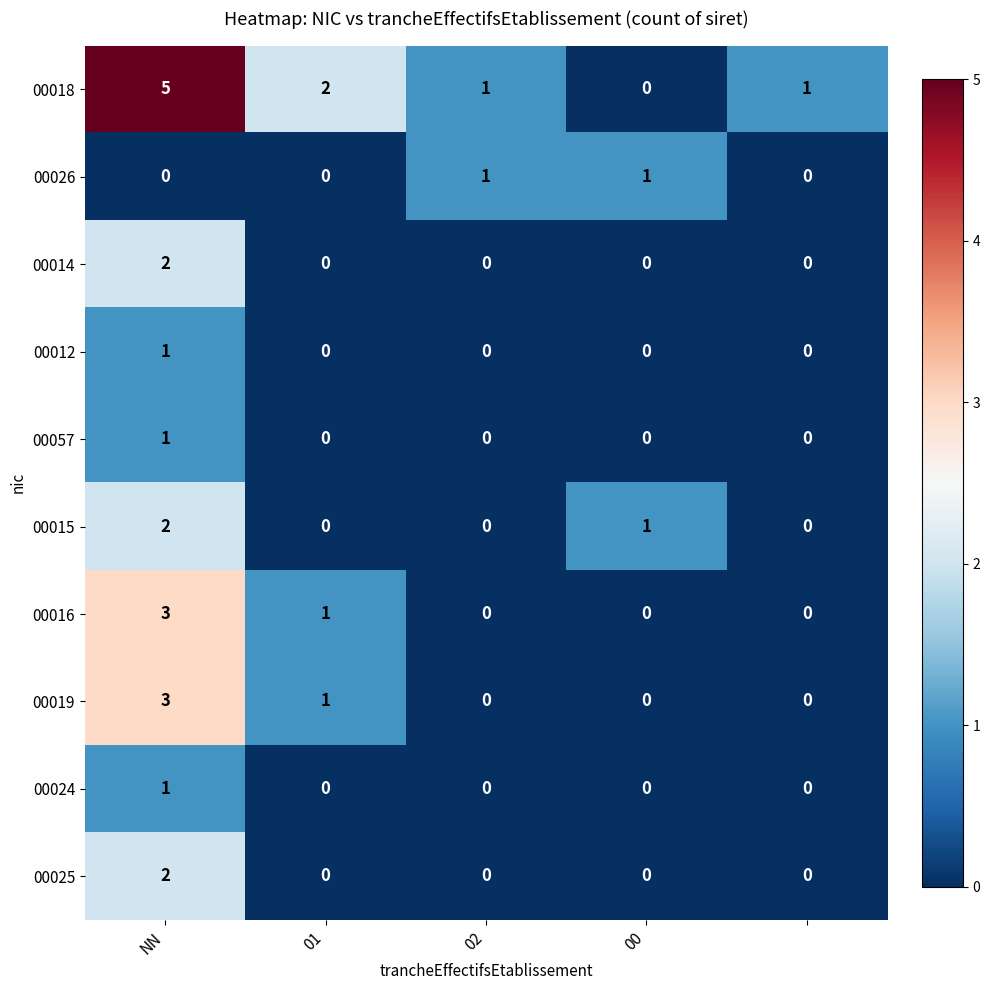

How many 00012 values are between 0 and 1?

5